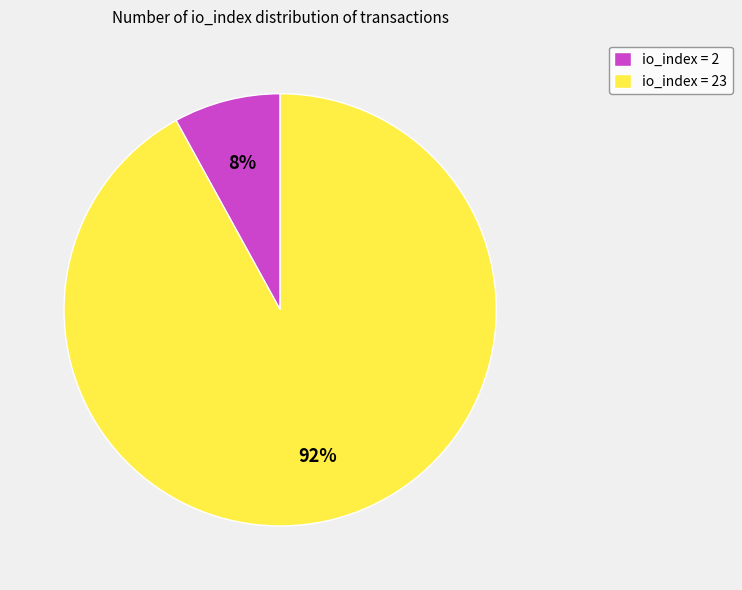

To the nearest percent, what is the average slice percentage?

50%